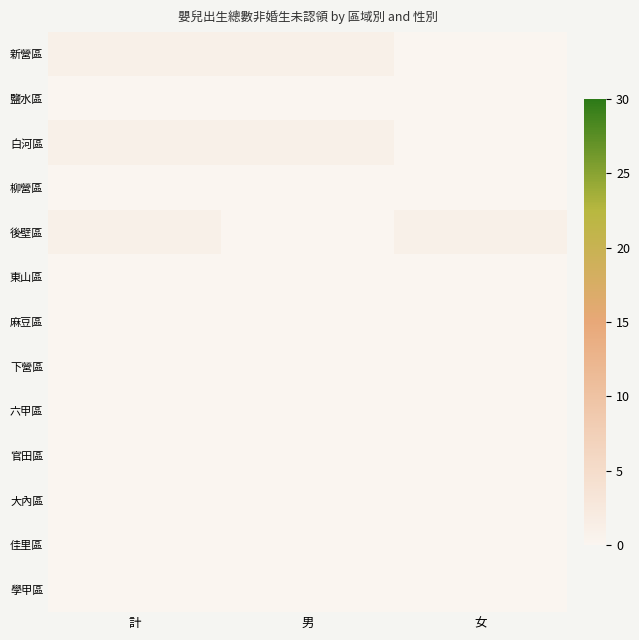

Reading left to right, transcribe all the data shown in this chart.

新營區: 計=1	男=1	女=0
鹽水區: 計=0	男=0	女=0
白河區: 計=1	男=1	女=0
柳營區: 計=0	男=0	女=0
後壁區: 計=1	男=0	女=1
東山區: 計=0	男=0	女=0
麻豆區: 計=0	男=0	女=0
下營區: 計=0	男=0	女=0
六甲區: 計=0	男=0	女=0
官田區: 計=0	男=0	女=0
大內區: 計=0	男=0	女=0
佳里區: 計=0	男=0	女=0
學甲區: 計=0	男=0	女=0